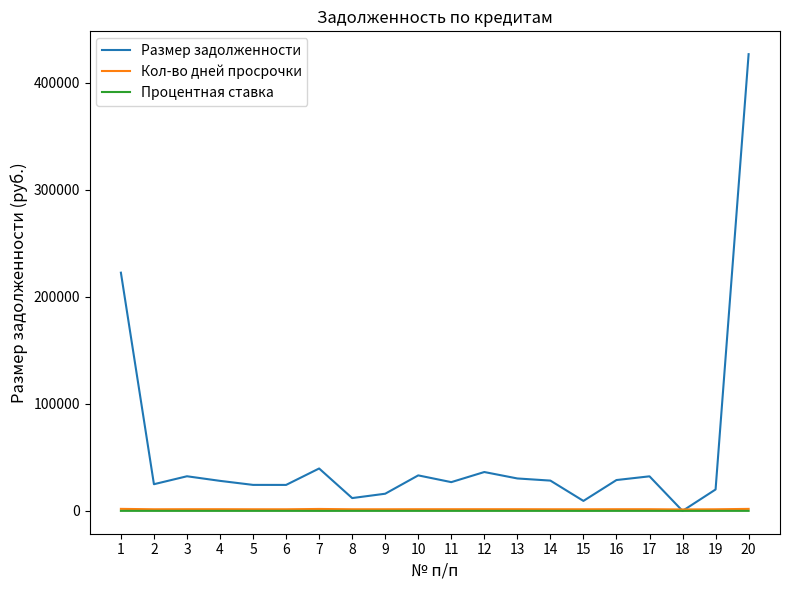

Which series has the widest spread of values?

Размер задолженности